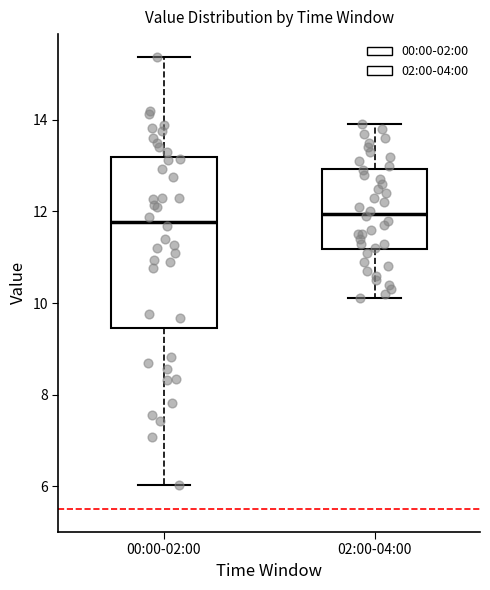

Reading left to right, read every box against the y-axis: the position of its median line, the range the box covers, and the ends of its whiskers. The values are not printed on the chart, so give them approximately, as read against the axis.

00:00-02:00: median 11.8, box 9.4 to 13.2, whiskers 6.0 to 15.4
02:00-04:00: median 12.0, box 11.2 to 13.0, whiskers 10.2 to 14.0